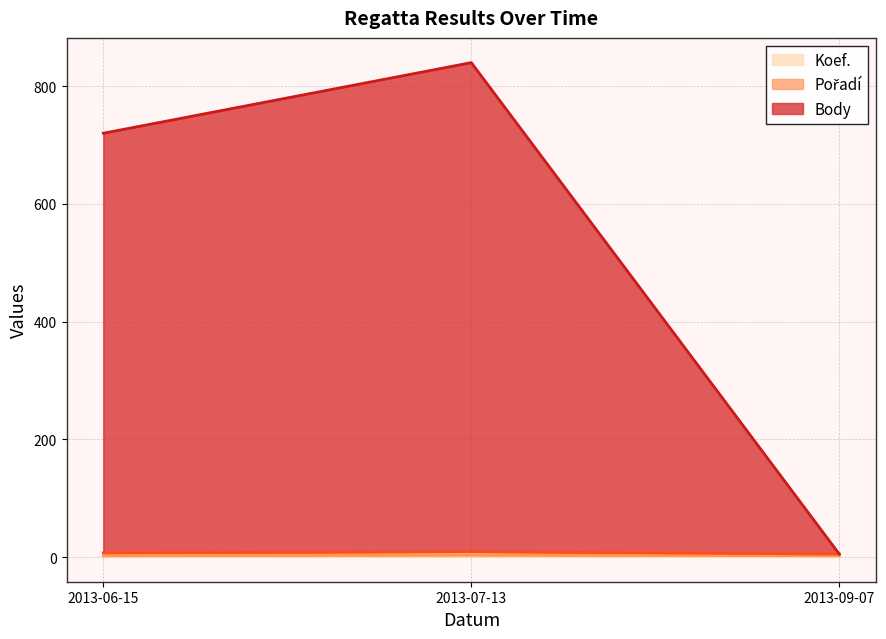

Which category has the lowest value in the Body series?

2013-09-07